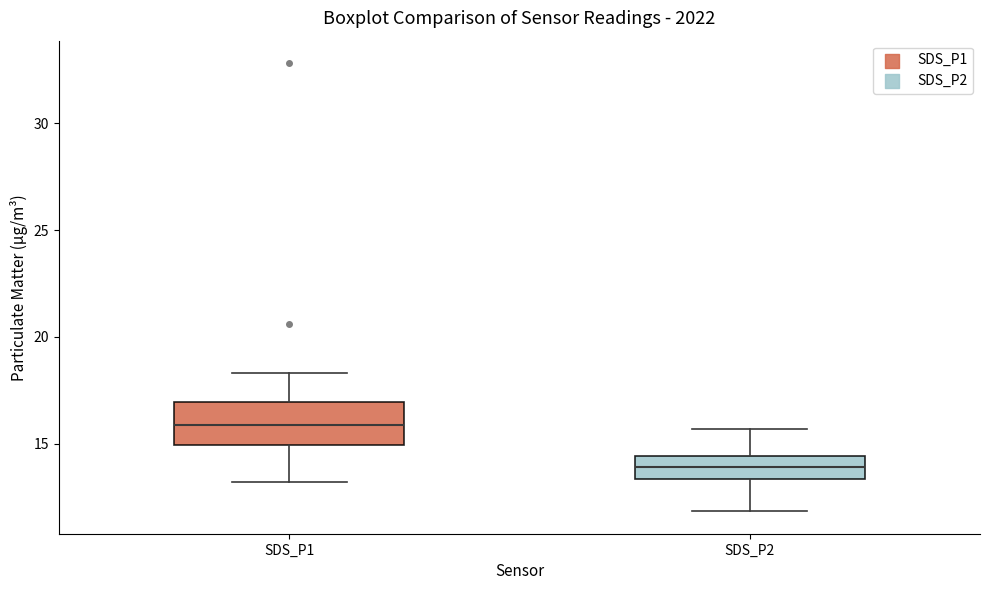

Where does the upper whisker of the box for SDS_P2 end on the y-axis? The values are not printed on the chart, so give them approximately, as read against the axis.

15.5